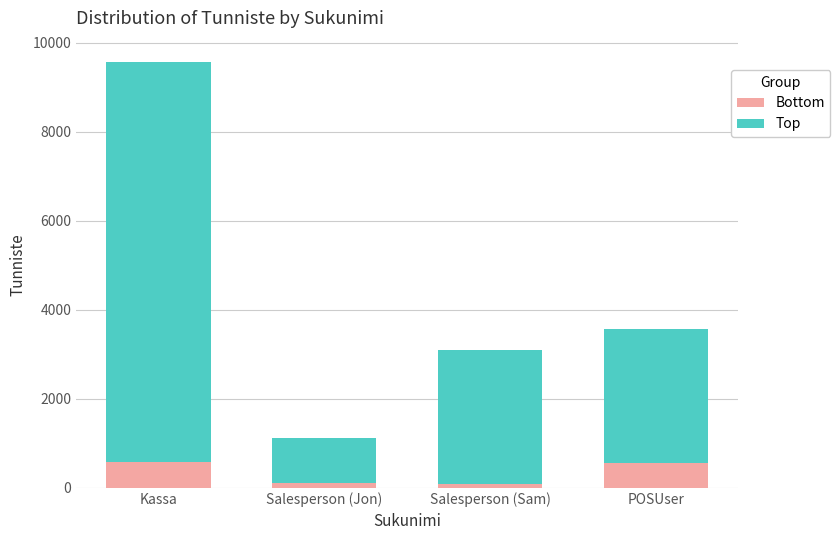

At which category is the sum across all series the highest?

Kassa